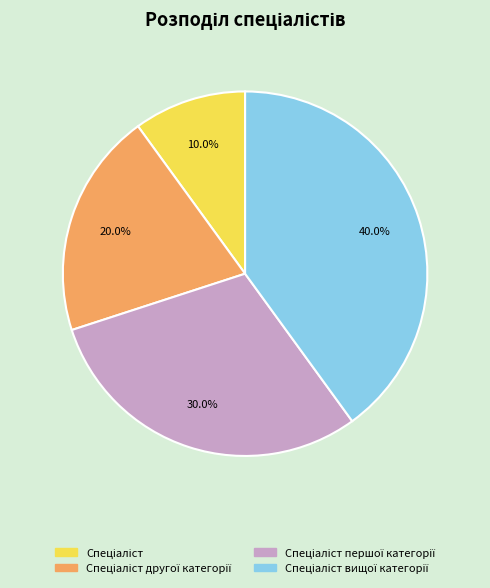

Is there a majority slice in this chart?

No